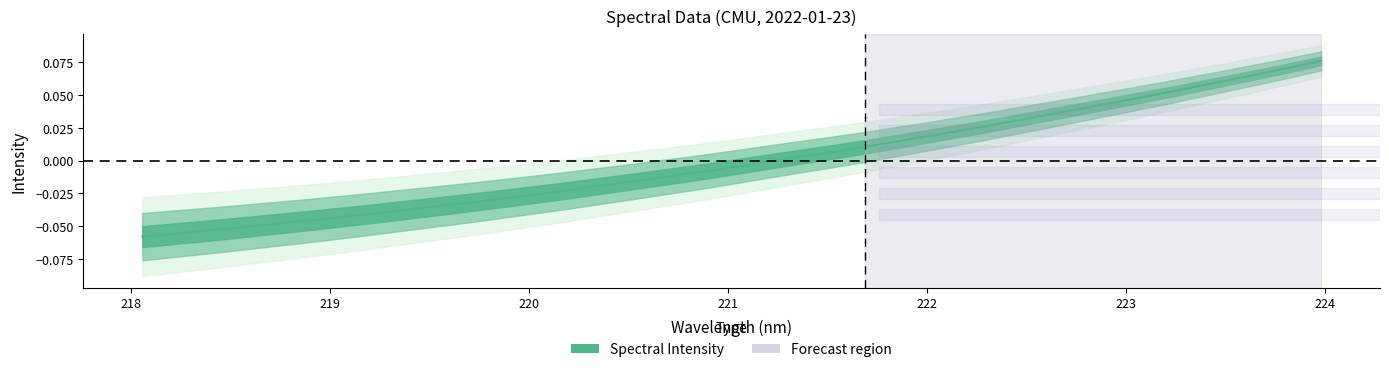

The value at 221.4993 is 0.0. True or false?

True